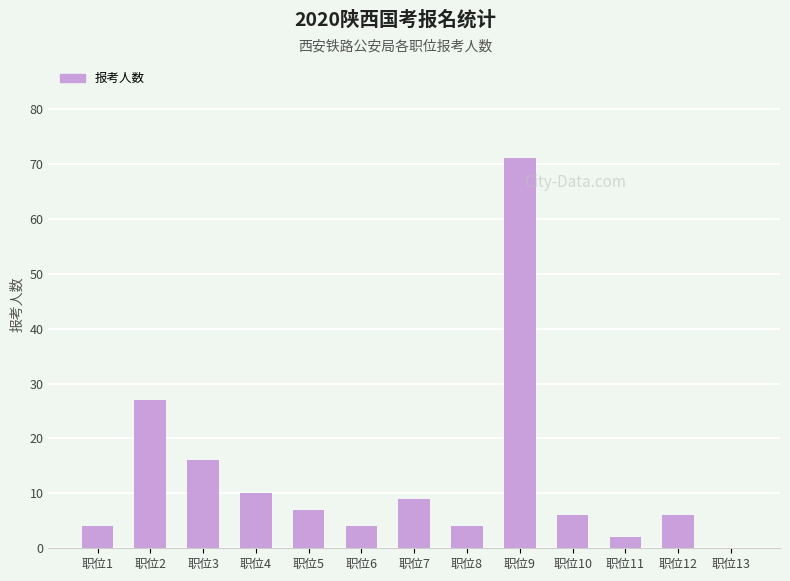

What is the sum of the values at 职位7 and 职位12?

15